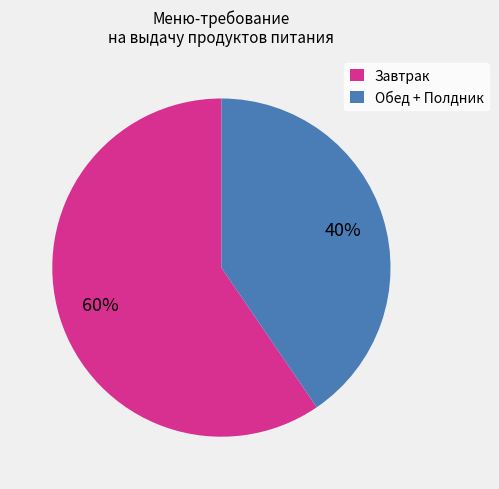

To the nearest percent, what is the combined percentage of Завтрак and Обед + Полдник?

100%